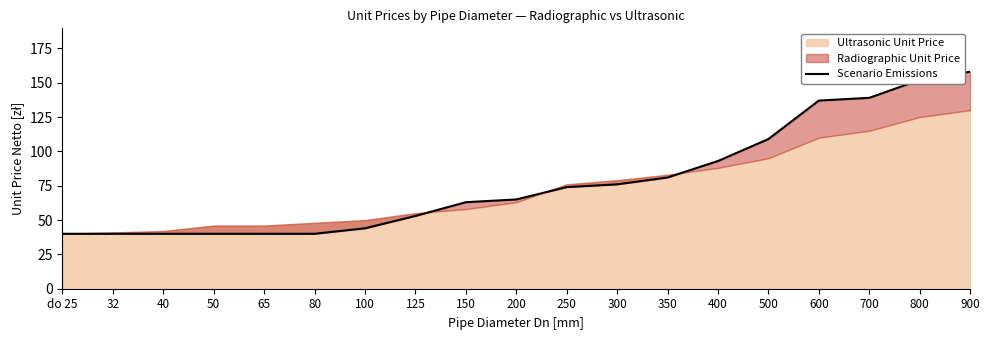

At which category does the chart reach its peak across all series?

900